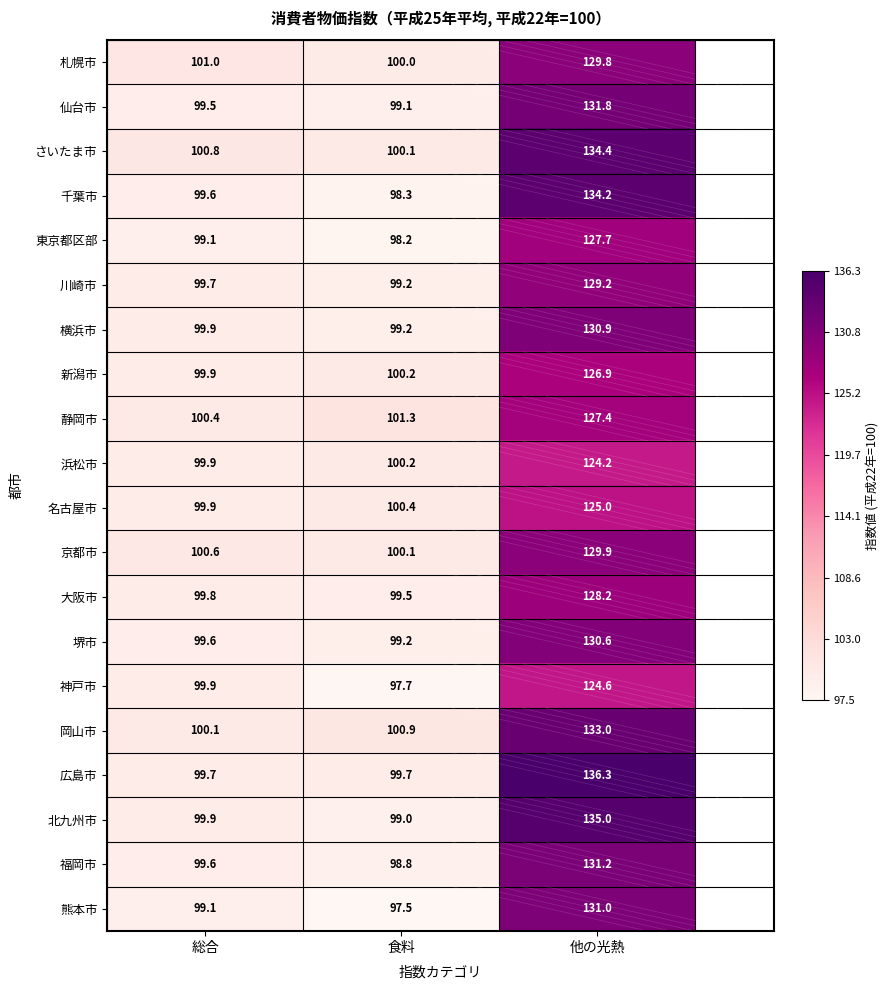

Which category has the highest value across all series?

他の光熱